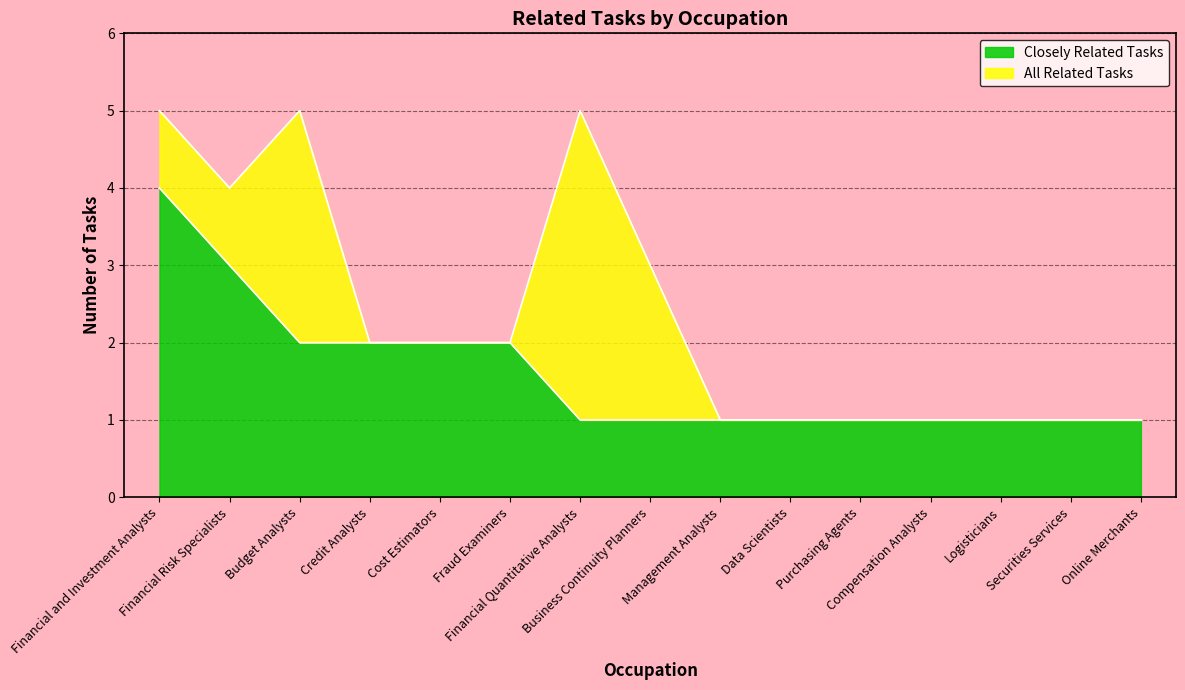

What position from the right is Securities Services?

2